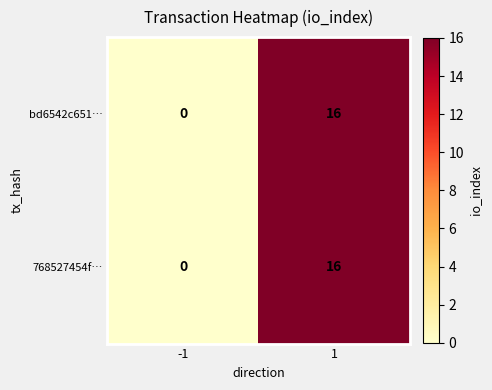

What is the sum of all bd6542c651… values?

16